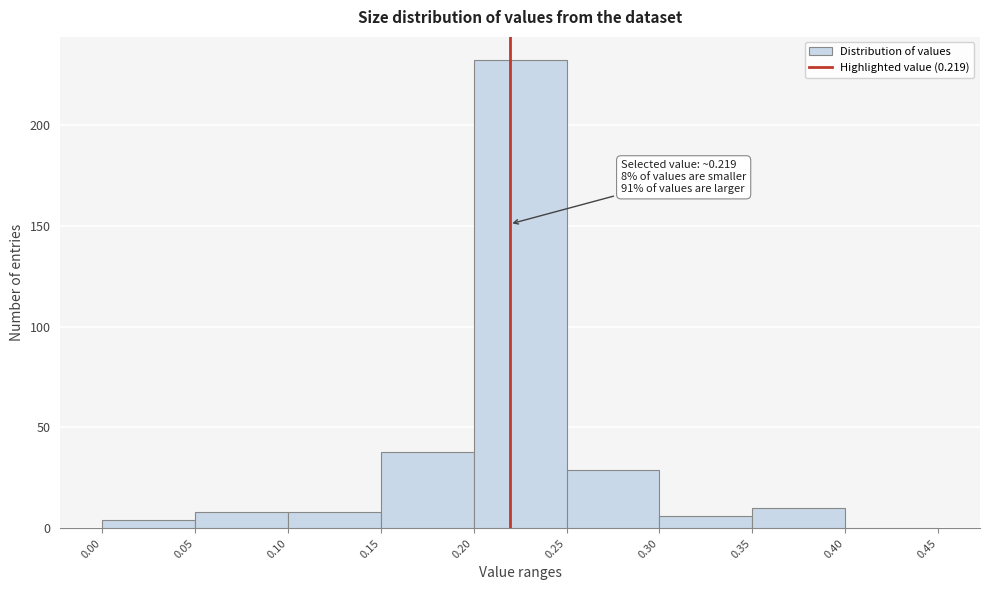

Which range on the x-axis has the tallest bar?

0.20 to 0.25